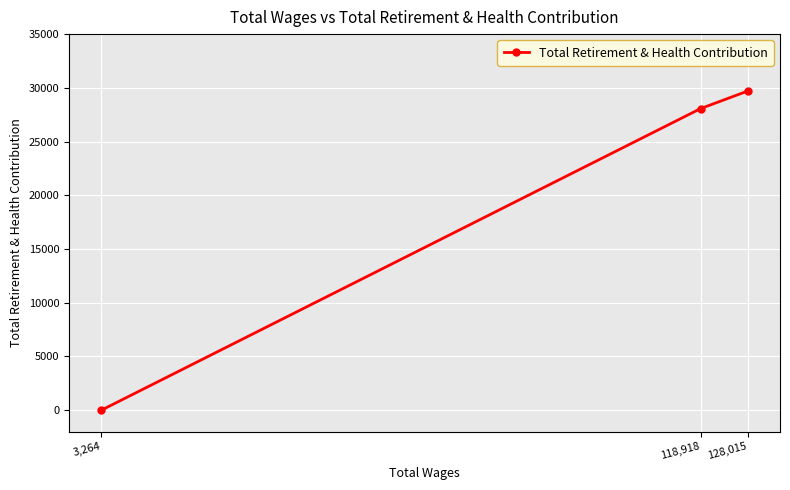

How many series are shown in this chart?

1